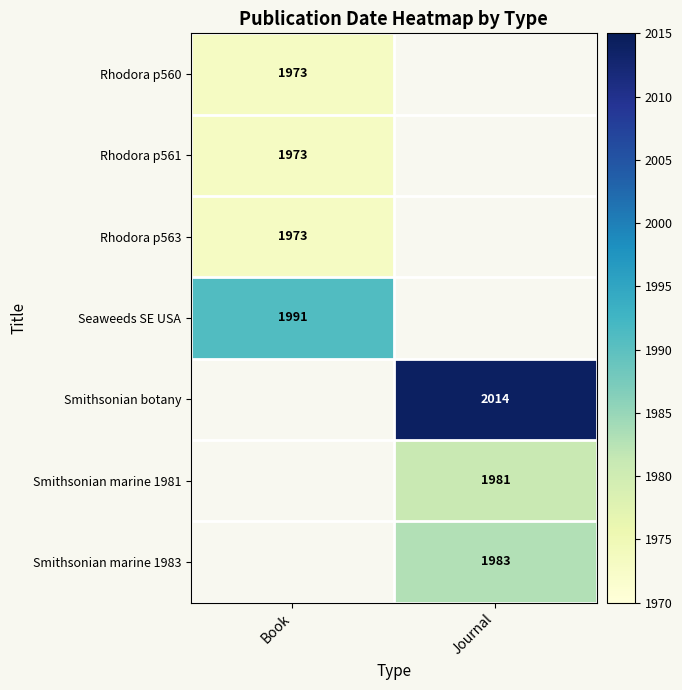

True or false: Rhodora p563 has a value of 2685 at Book.

False